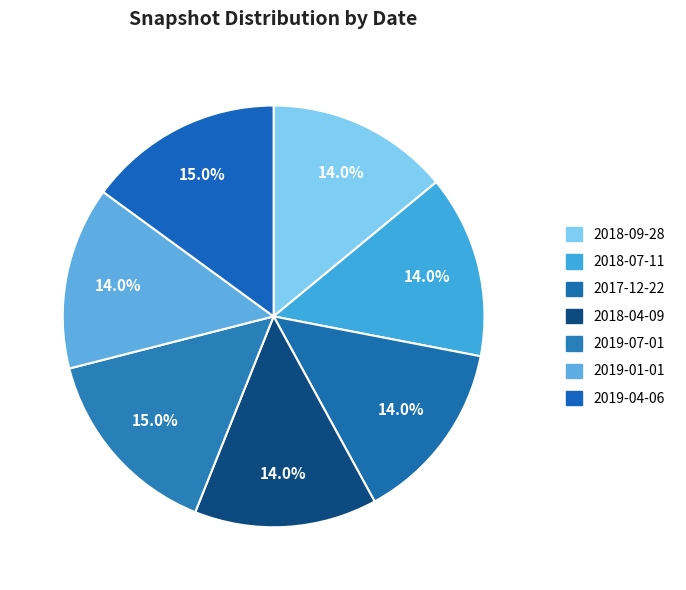

To the nearest percent, what is the average slice percentage?

14%